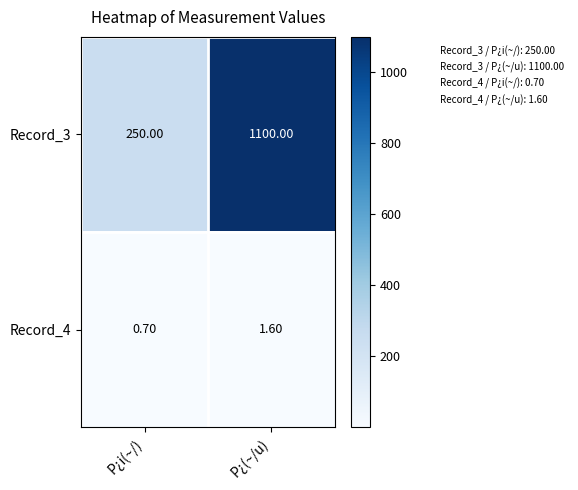

What is the difference between the highest and lowest values at P¿i(~/)?

249.3